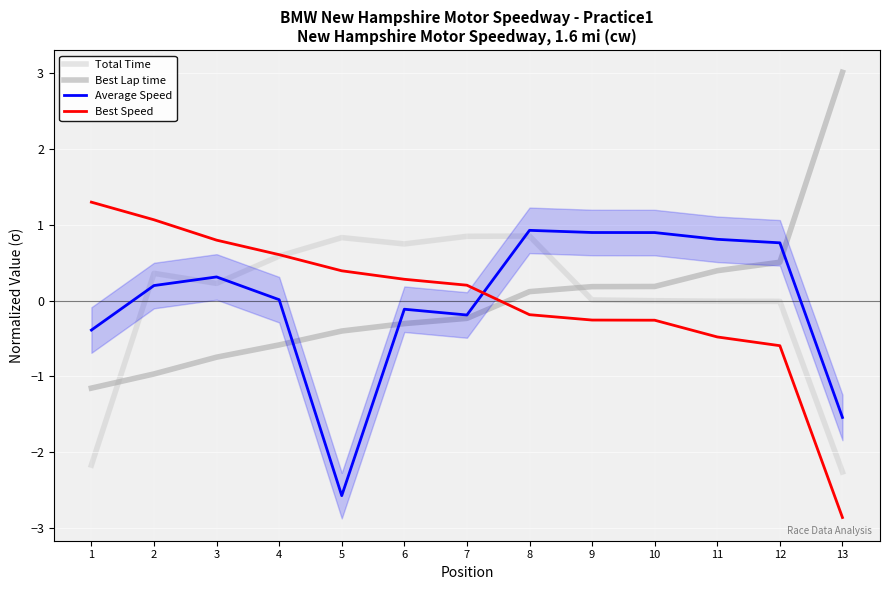

How many values in Best Speed are above zero?

7